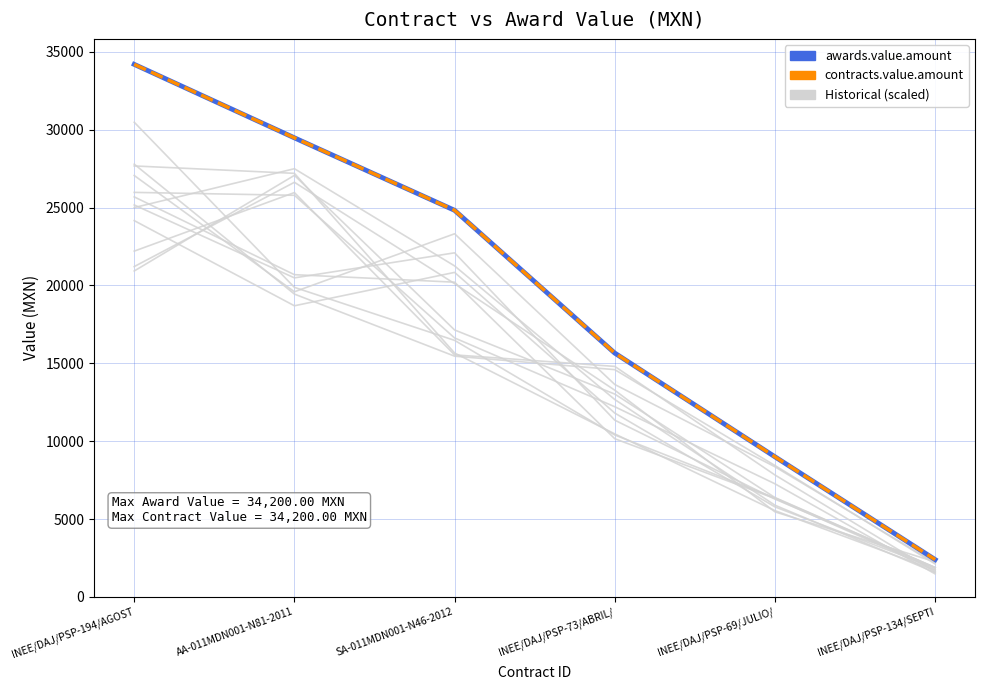

The awards.value.amount series shows 25157.7 at INEE/DAJ/PSP-73/ABRIL/. True or false?

False